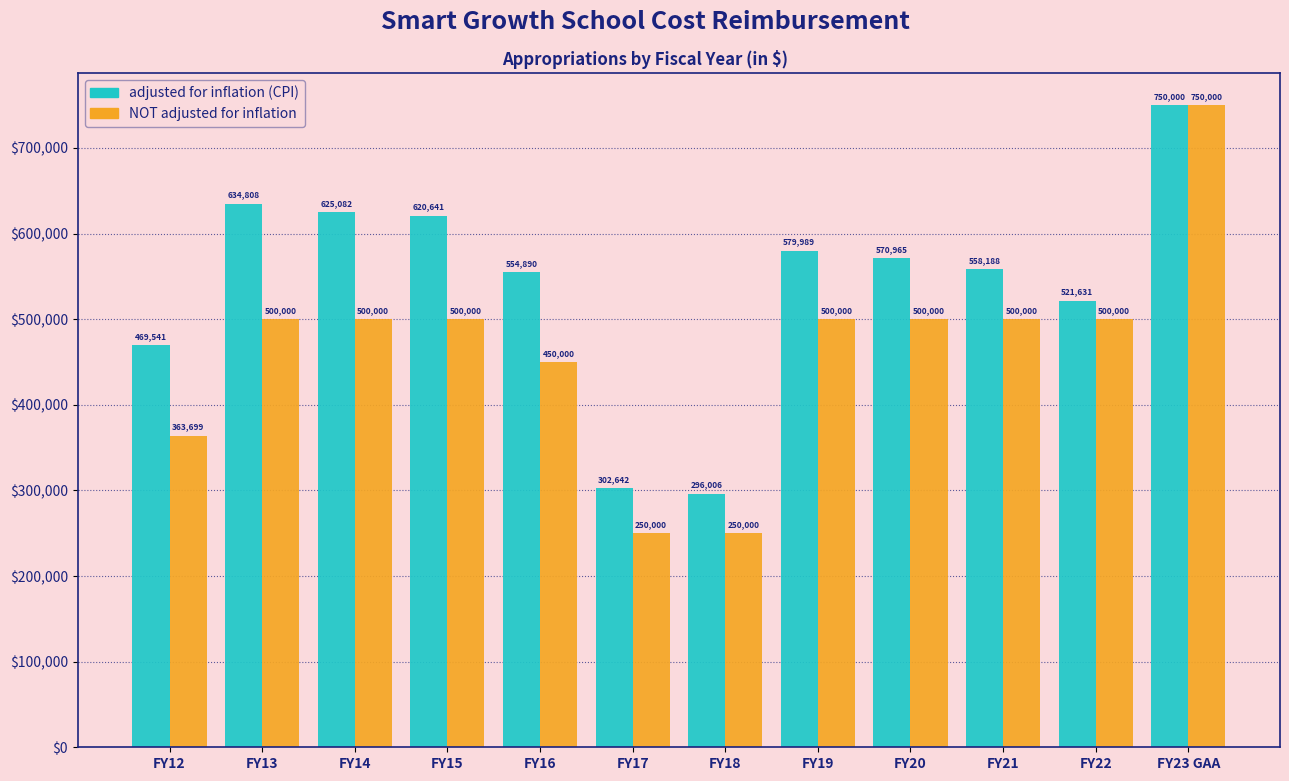

Reading right to left, transcribe all the data shown in this chart.

adjusted for inflation (CPI): FY23 GAA=750000	FY22=521631	FY21=558188	FY20=570965	FY19=579989	FY18=296006	FY17=302642	FY16=554890	FY15=620641	FY14=625082	FY13=634808	FY12=469541
NOT adjusted for inflation: FY23 GAA=750000	FY22=500000	FY21=500000	FY20=500000	FY19=500000	FY18=250000	FY17=250000	FY16=450000	FY15=500000	FY14=500000	FY13=500000	FY12=363699